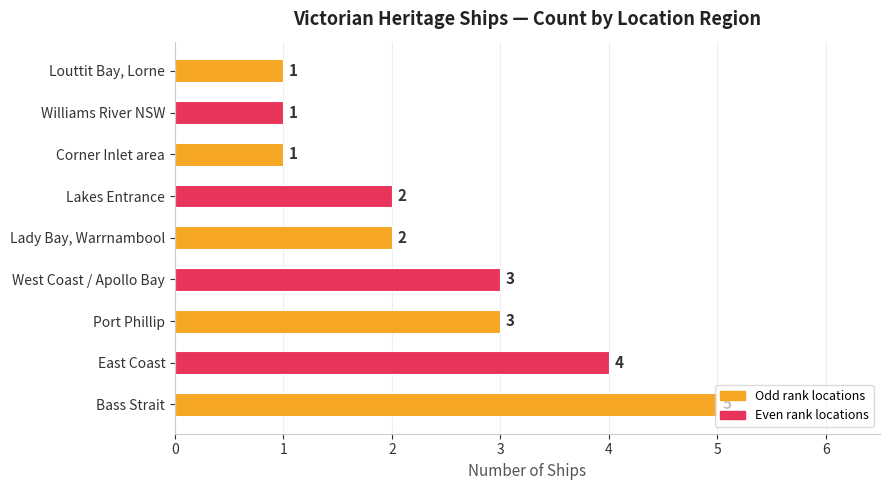

What is the sum of the values at Lakes Entrance and Williams River NSW?

3